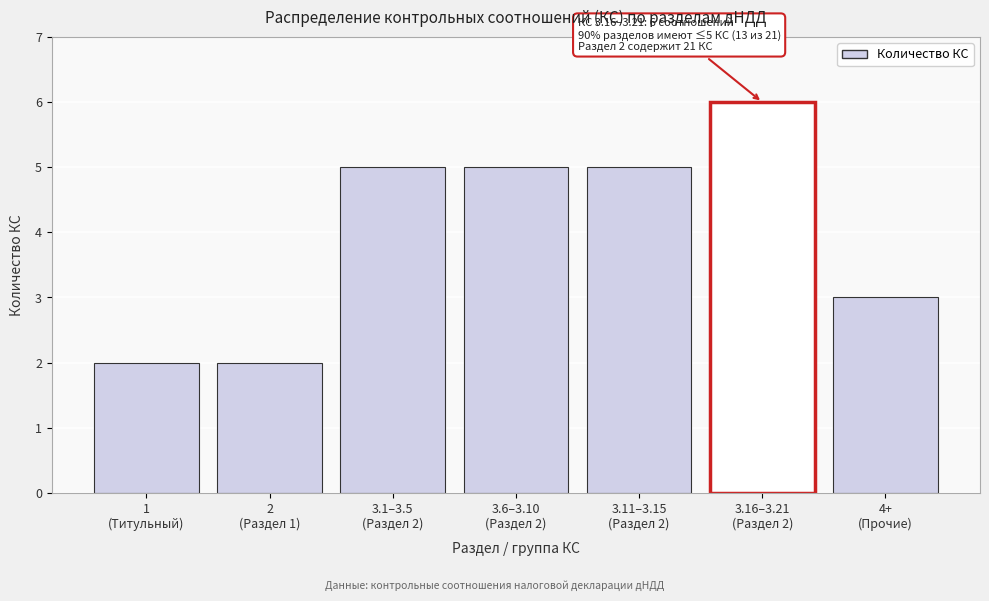

Reading left to right, list all the values displayed in this chart.

2	2	5	5	5	6	3